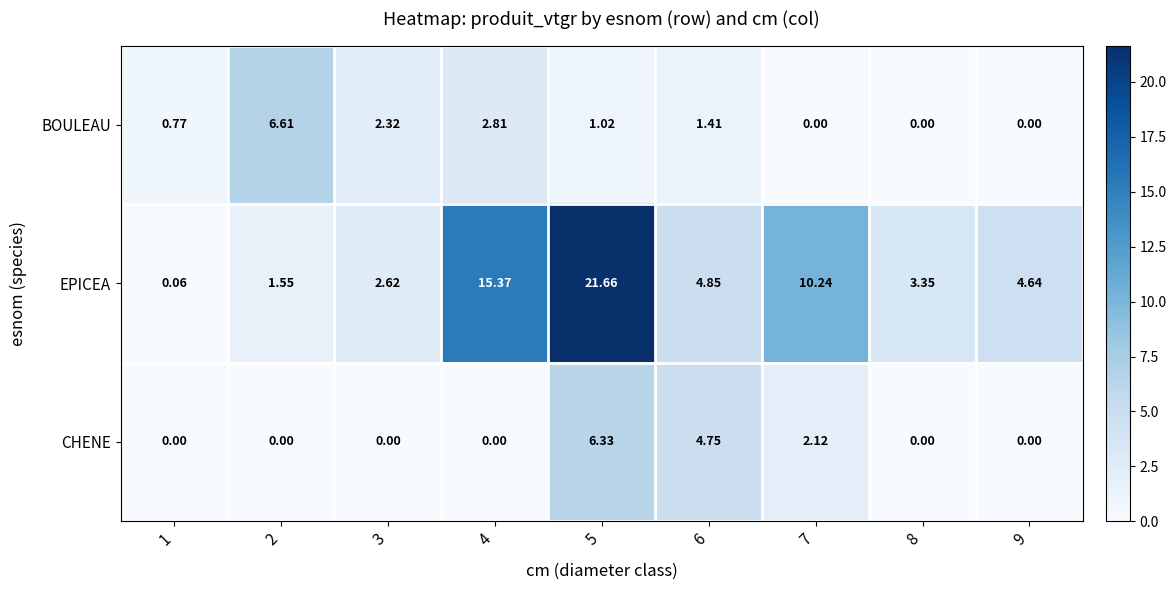

List the series in order of their peak value, highest first.

EPICEA, BOULEAU, CHENE